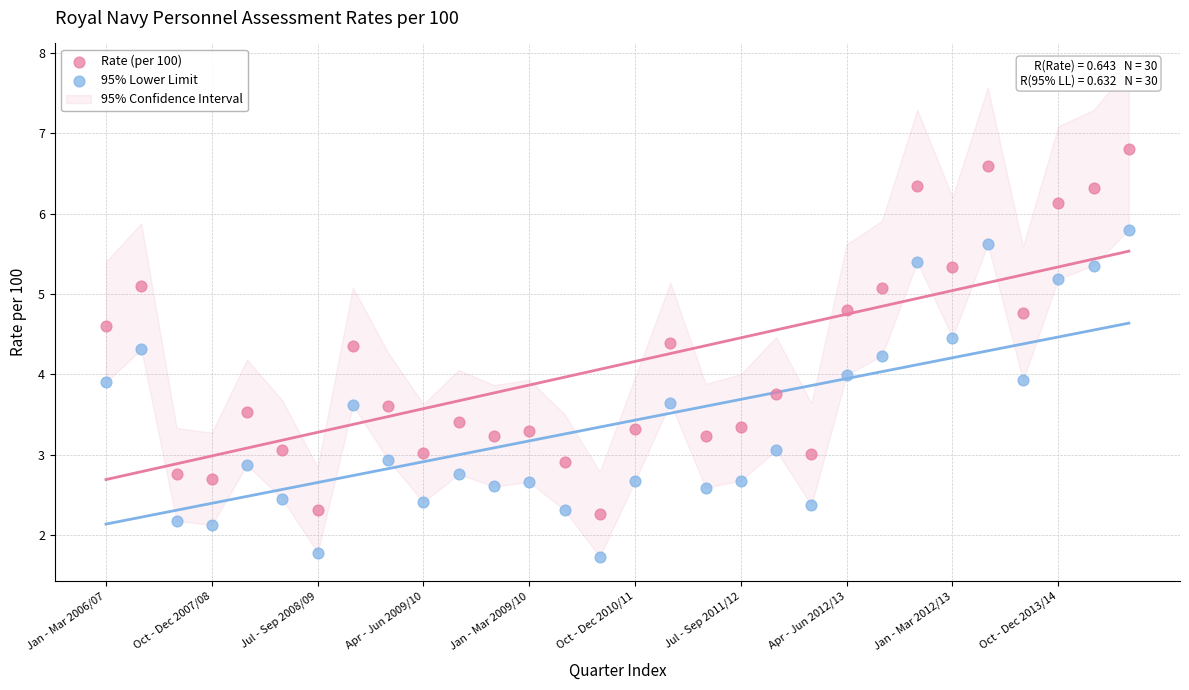

Which series reaches the maximum Y coordinate?

Rate (per 100)